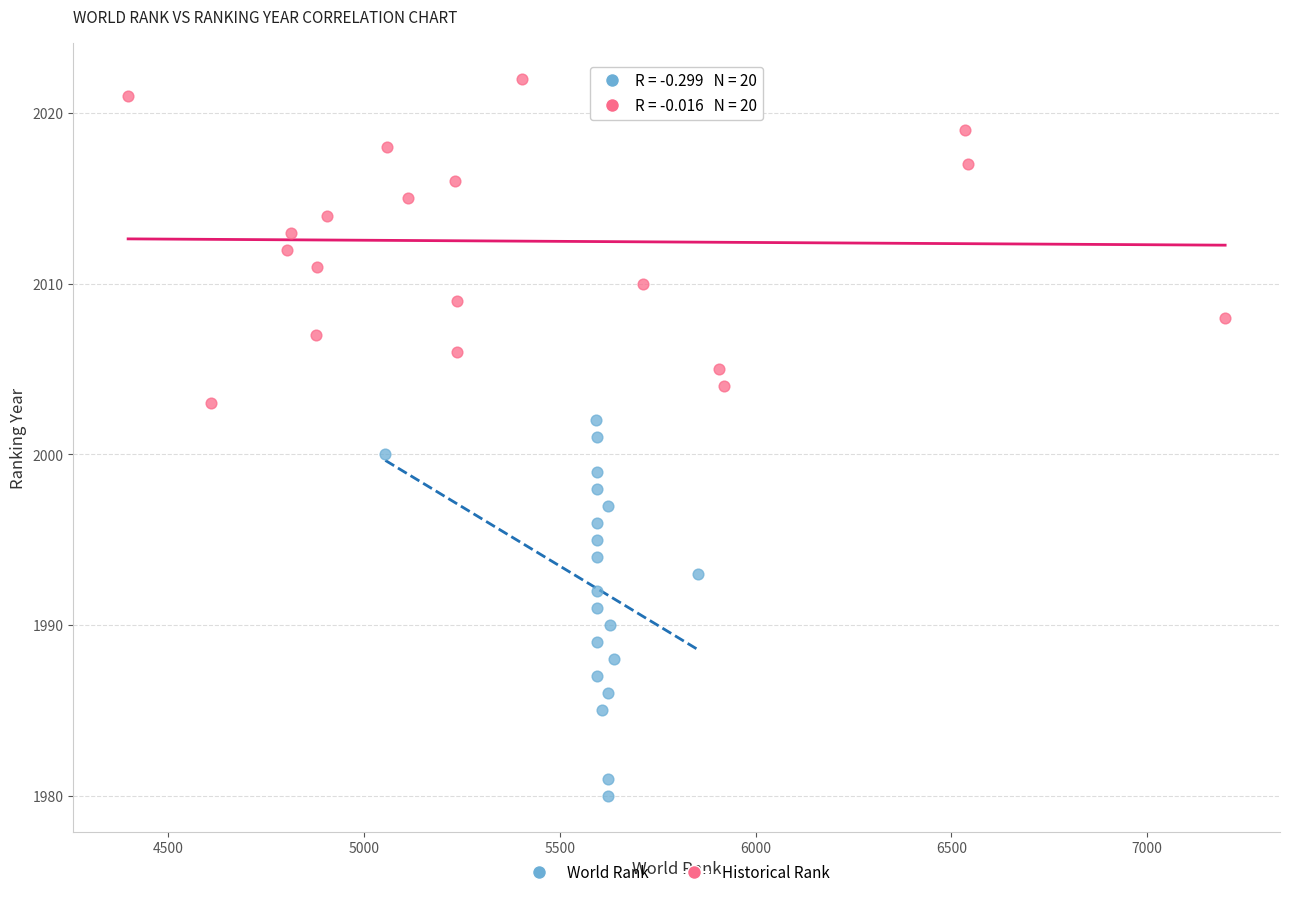

Which series reaches the minimum Y coordinate?

World Rank